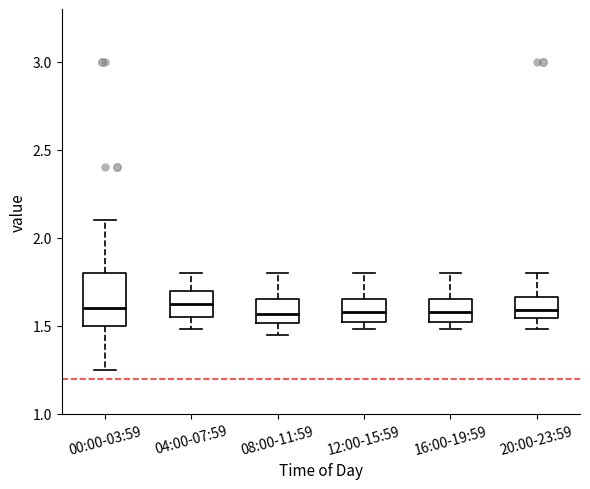

Reading left to right, read every box against the y-axis: the position of its median line, the range the box covers, and the ends of its whiskers. The values are not printed on the chart, so give them approximately, as read against the axis.

00:00-03:59: median 1.60, box 1.50 to 1.80, whiskers 1.25 to 2.10
04:00-07:59: median 1.65, box 1.55 to 1.70, whiskers 1.50 to 1.80
08:00-11:59: median 1.55, box 1.50 to 1.65, whiskers 1.45 to 1.80
12:00-15:59: median 1.60, box 1.50 to 1.65, whiskers 1.50 (just below the box's lower edge) to 1.80
16:00-19:59: median 1.60, box 1.50 to 1.65, whiskers 1.50 (just below the box's lower edge) to 1.80
20:00-23:59: median 1.60, box 1.55 to 1.65, whiskers 1.50 to 1.80